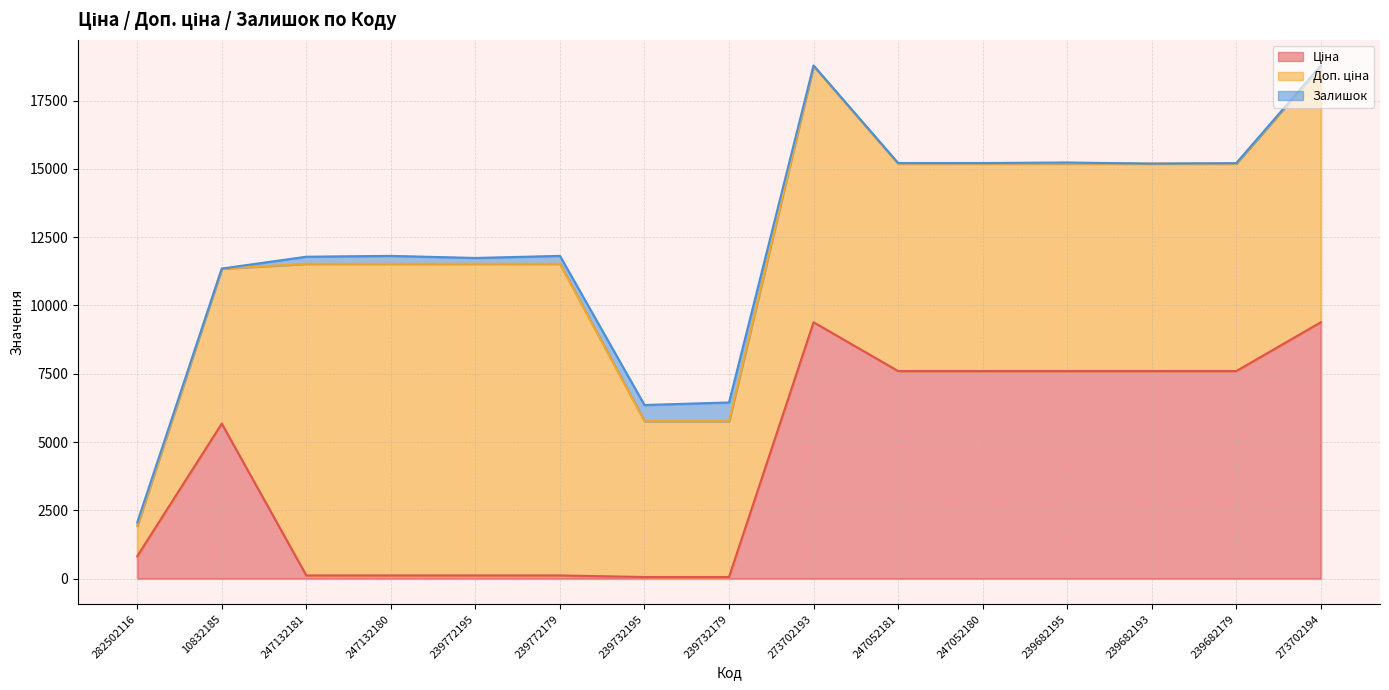

At how many categories does at least one series exceed 8479?

6